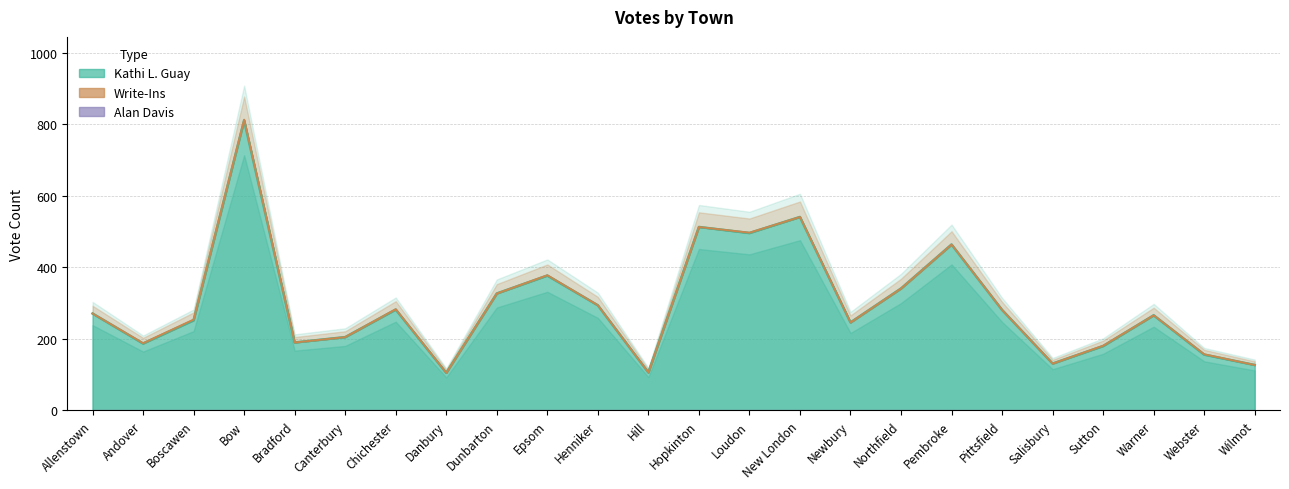

Reading left to right, what are all the values shown in this chart?

Kathi L. Guay: 271	187	252	811	190	205	282	105	327	377	294	106	513	496	541	246	341	464	281	131	180	266	156	127
Alan Davis: 0	0	0	0	0	0	0	0	0	0	0	0	0	0	0	0	0	0	0	0	0	0	0	0
Write-Ins: 0	1	2	2	0	0	1	0	0	1	0	0	0	1	0	0	0	0	0	0	1	0	1	0